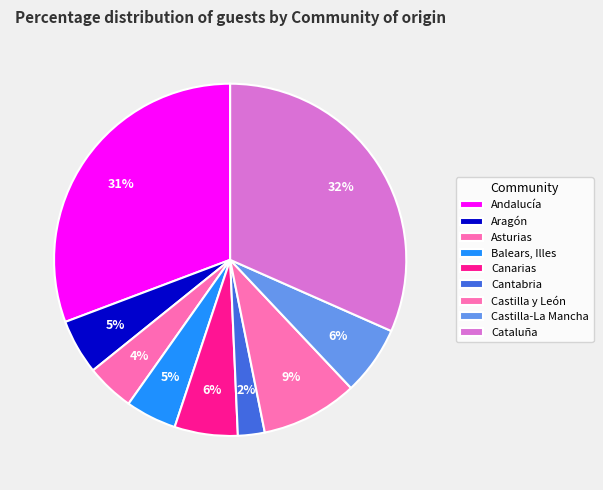

Which category has the biggest portion of the pie?

Cataluña